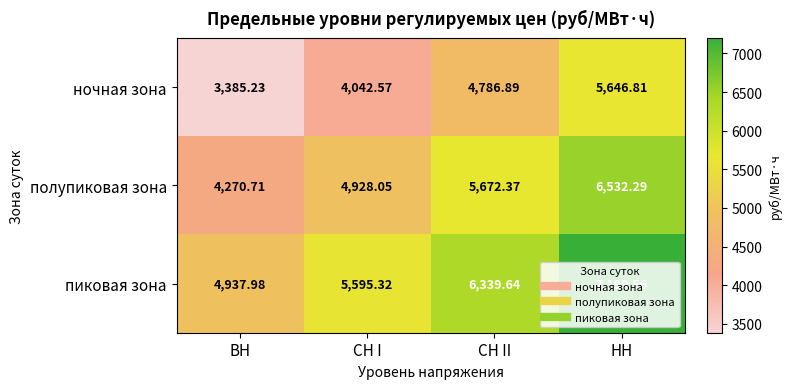

Which category has the highest value in the пиковая зона series?

НН